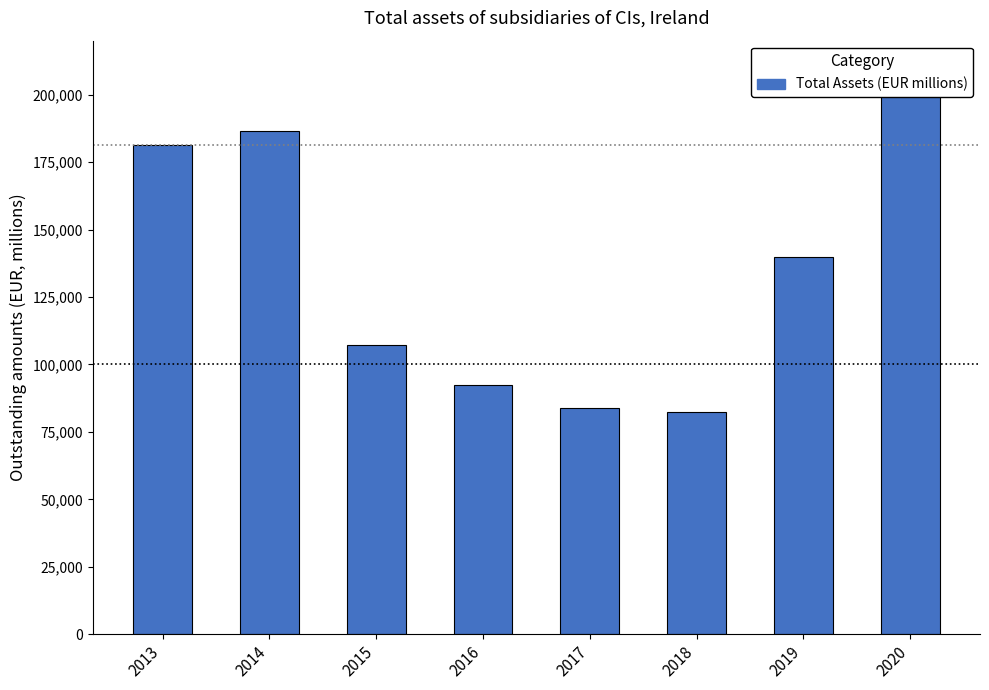

What is the value of the 6th bar from the left?

82359